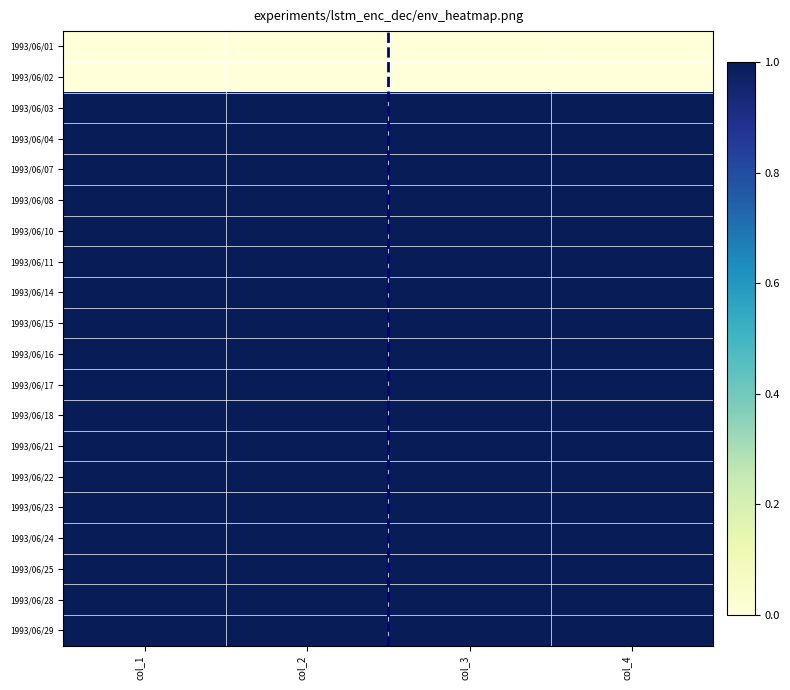

At col_3, list the series in order from largest to smallest.

1993/06/03, 1993/06/04, 1993/06/07, 1993/06/08, 1993/06/10, 1993/06/11, 1993/06/14, 1993/06/15, 1993/06/16, 1993/06/17, 1993/06/18, 1993/06/21, 1993/06/22, 1993/06/23, 1993/06/24, 1993/06/25, 1993/06/28, 1993/06/29, 1993/06/01, 1993/06/02